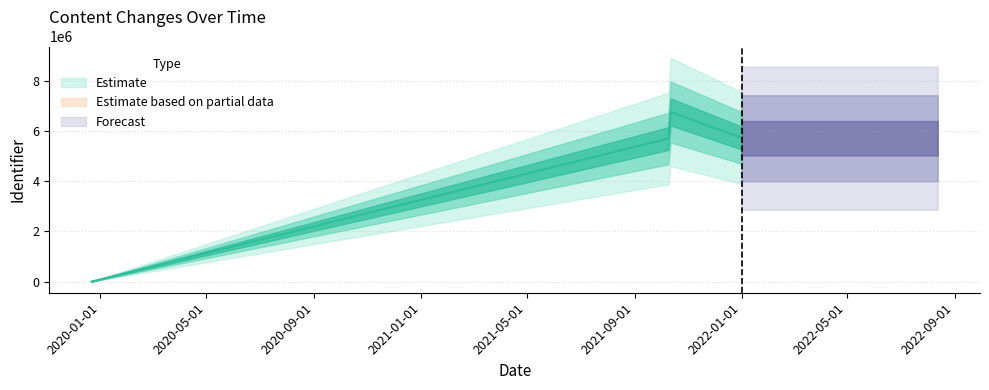

Between 2022-01-02 and 2021-10-11, which is larger?

2021-10-11